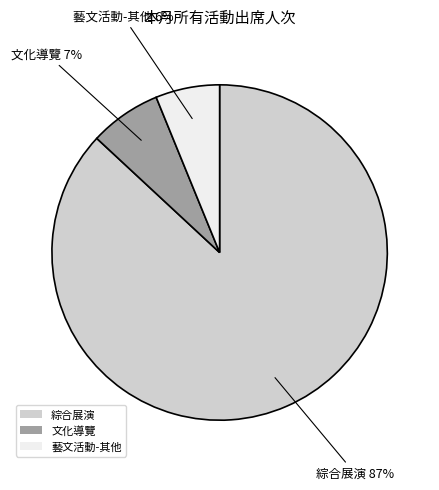

Is it true that 綜合展演 is 87% of the pie?

True